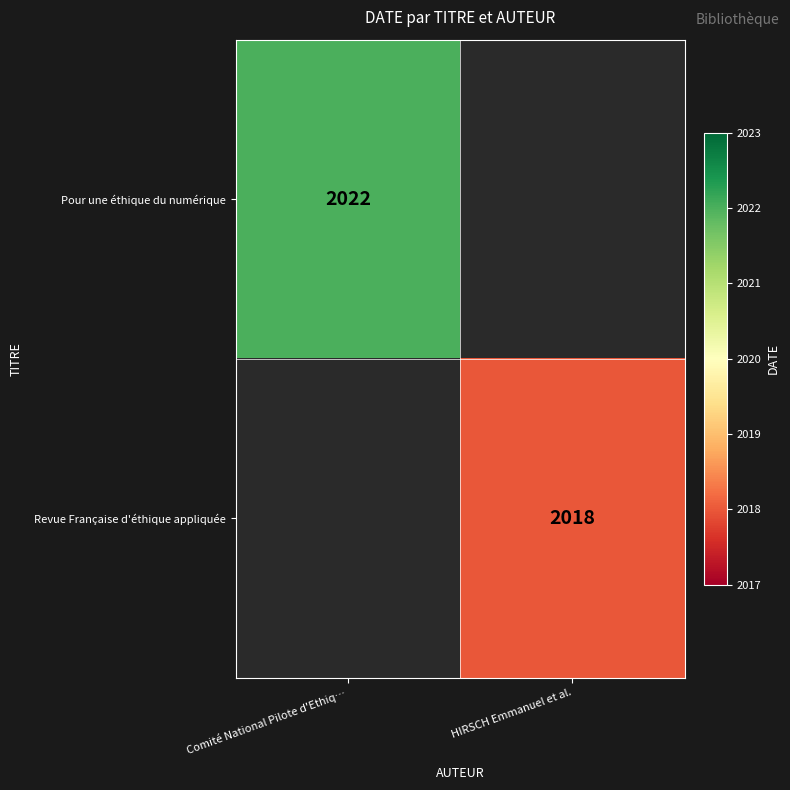

What is the maximum value shown in the chart?

2022.0